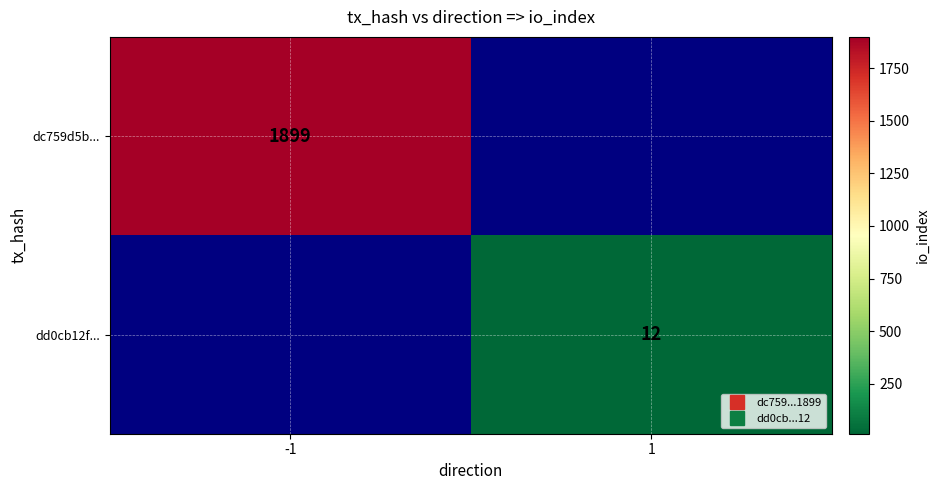

Which series changed the most between -1 and 1?

dc759d5b...